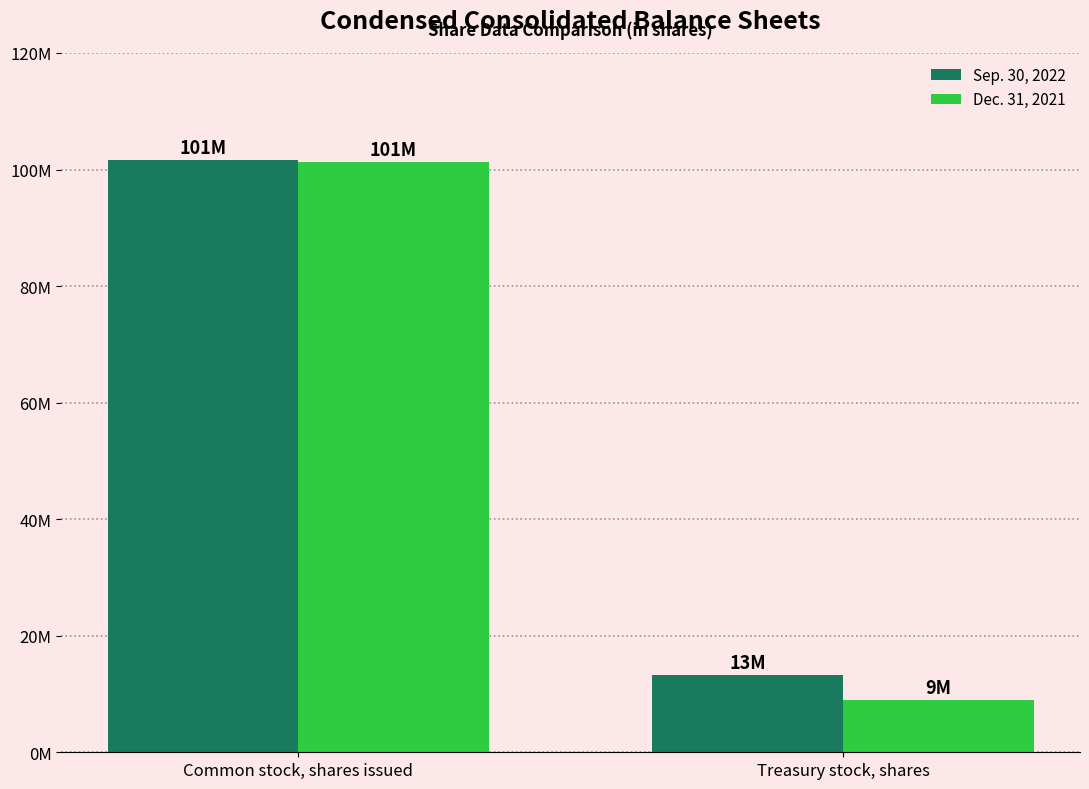

At how many categories does at least one series exceed 47930781?

1